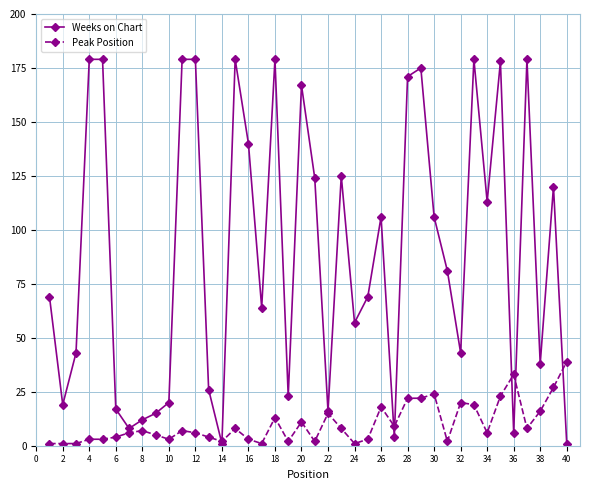

List the series in order of their peak value, highest first.

Weeks on Chart, Peak Position